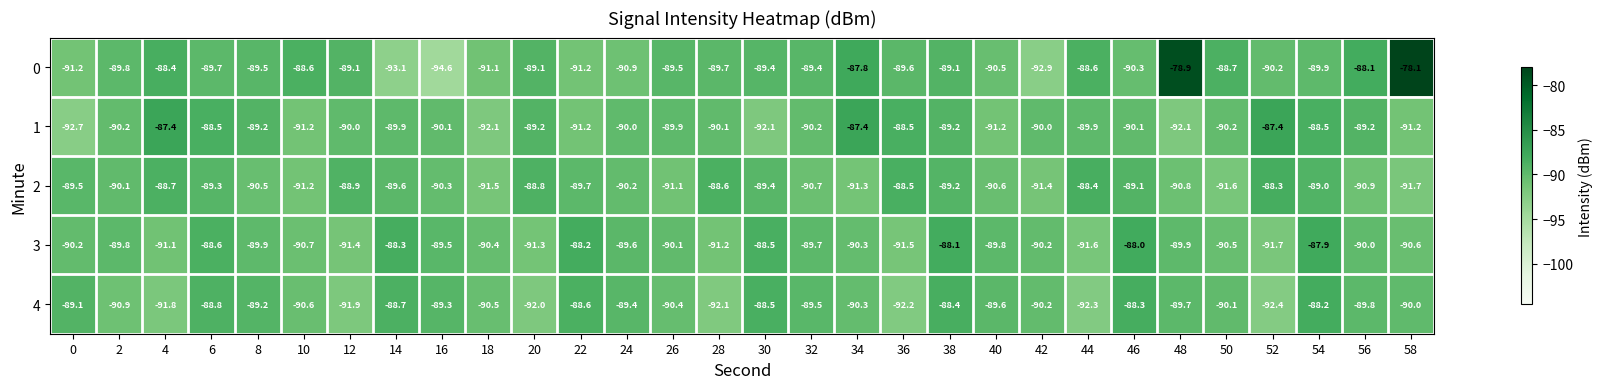

List the series in order of their peak value, lowest first.

2, 4, 3, 1, 0